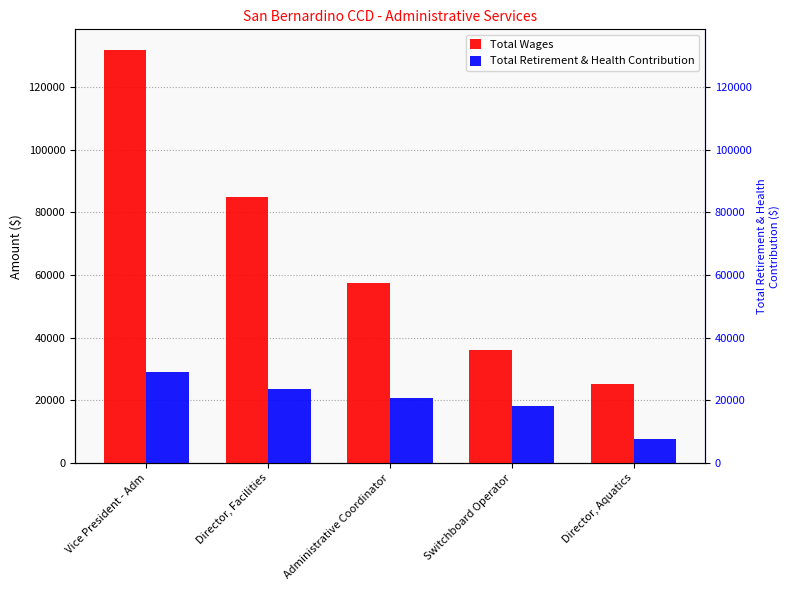

Rank the series by their maximum value, from lowest to highest.

Total Retirement & Health Contribution, Total Wages